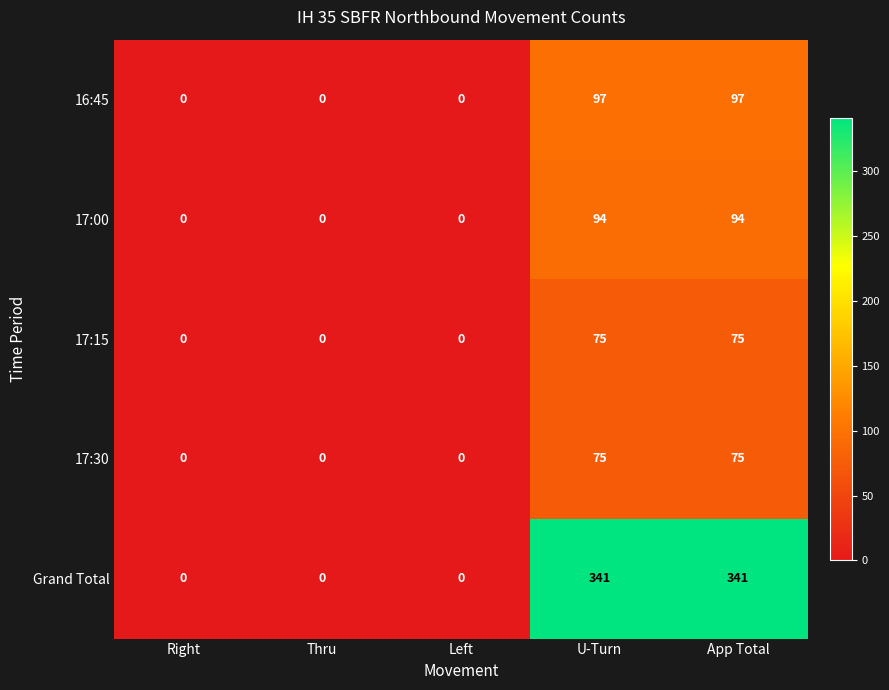

What is the sum of all 17:15 values?

150